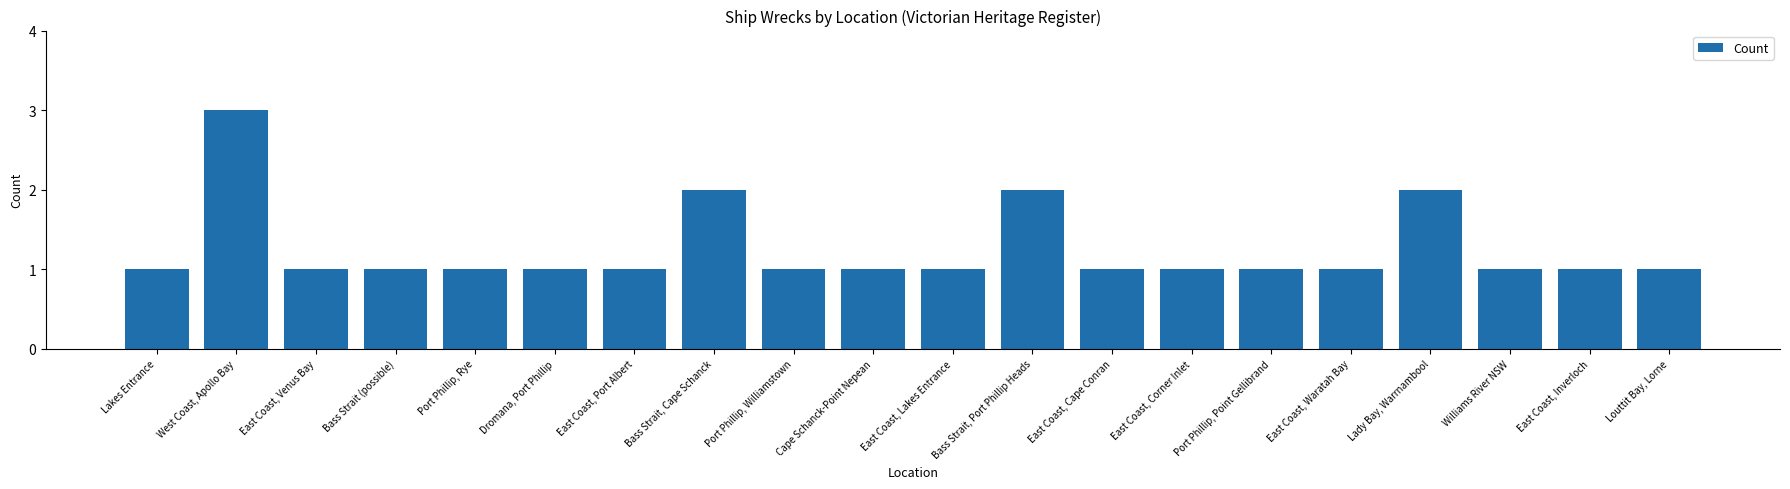

Reading right to left, extract all data points from this chart.

1	1	1	2	1	1	1	1	2	1	1	1	2	1	1	1	1	1	3	1